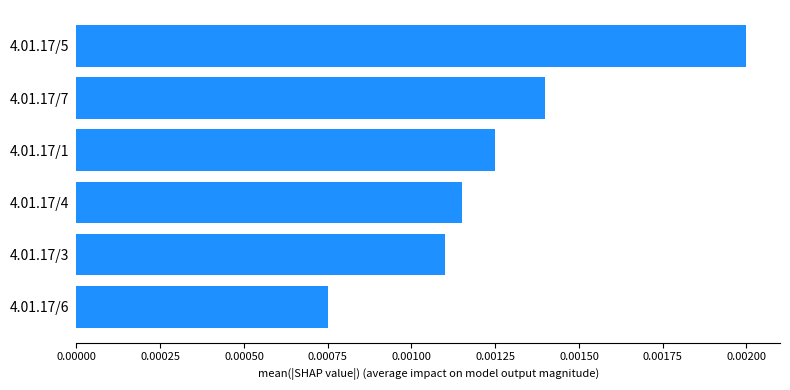

At which label is the value closest to 0?

4.01.17/6